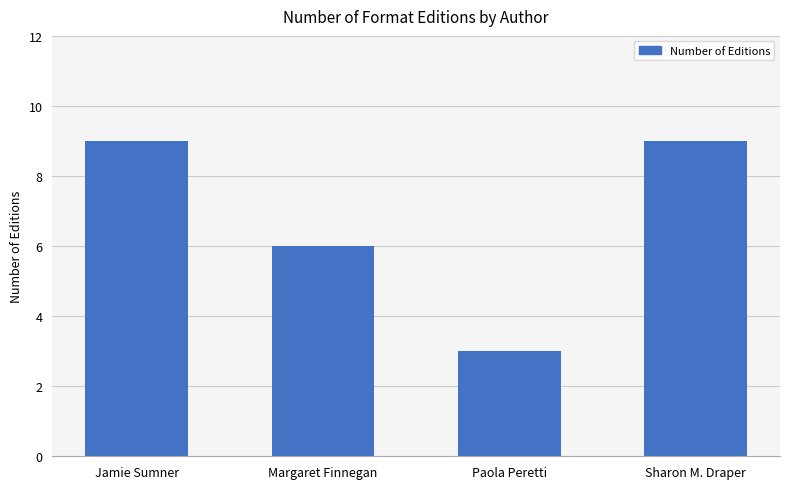

The value at Margaret Finnegan is 6. True or false?

True